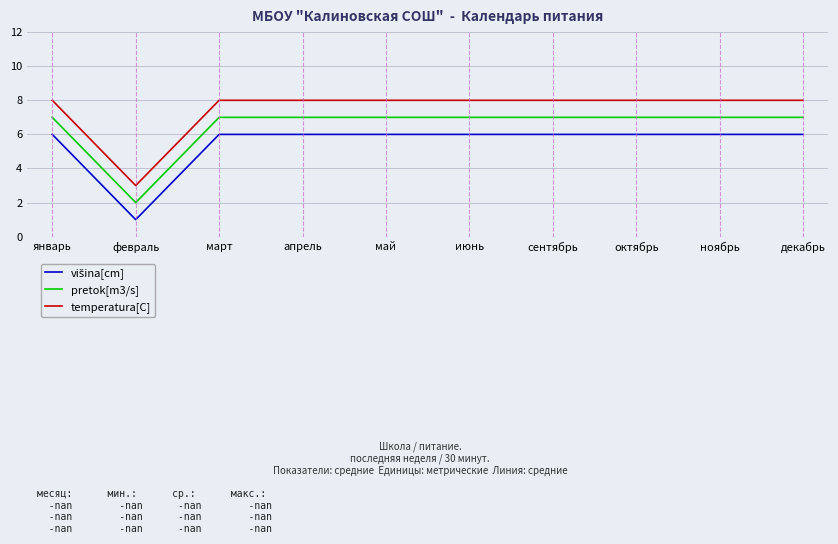

True or false: temperatura[C] and pretok[m3/s] intersect in this chart.

False